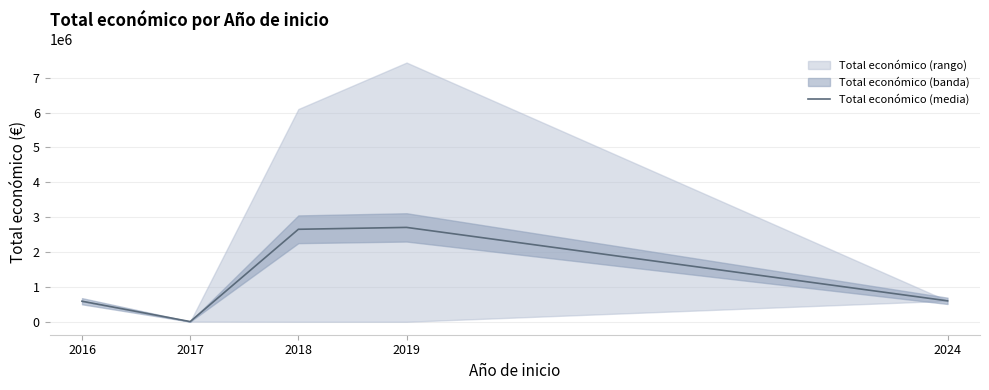

How many interior local peaks (higher than both neighbors) does the data have?

1